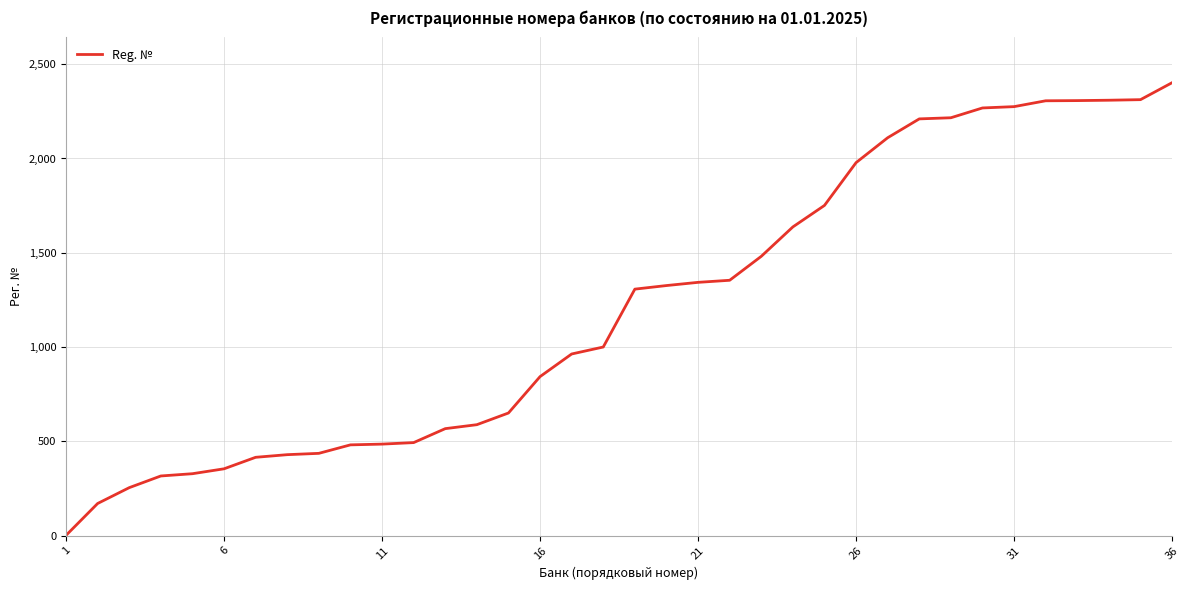

What is the greatest value displayed?

2402